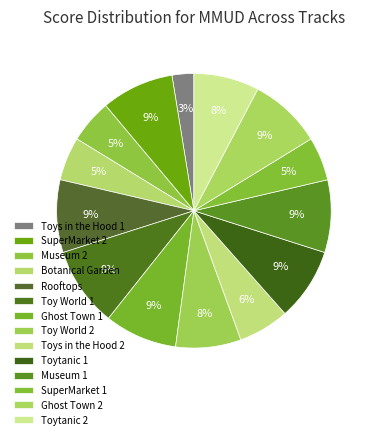

What is the change in value from Museum 2 to Toytanic 1?

+4